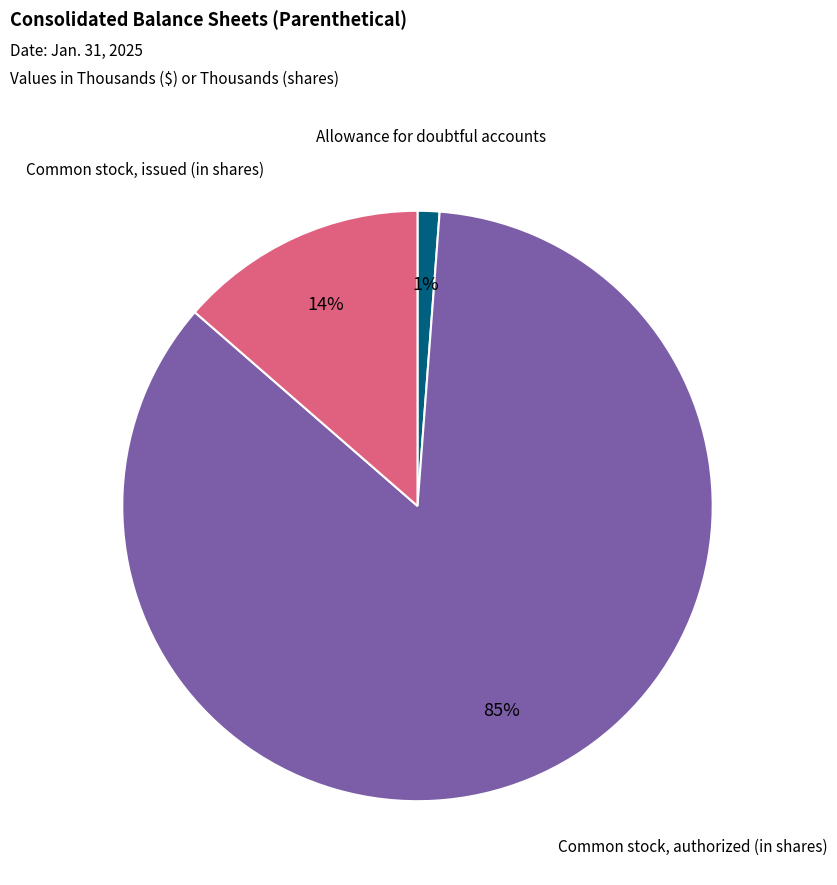

To the nearest percent, what is the combined percentage of Common stock, issued (in shares) and Common stock, authorized (in shares)?

99%